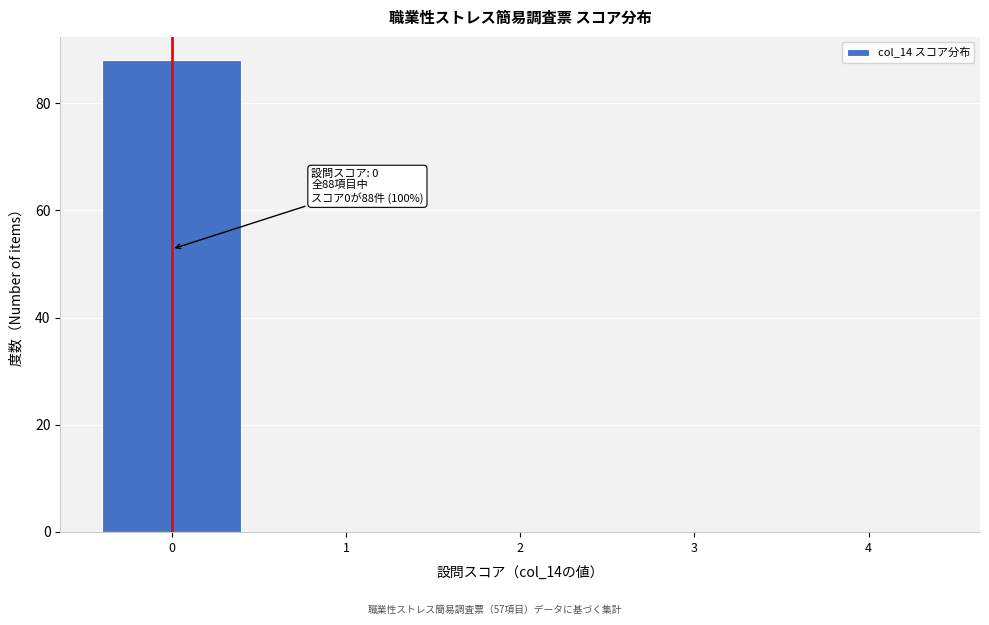

Reading right to left, transcribe all the data shown in this chart.

4=0	3=0	2=0	1=0	0=88